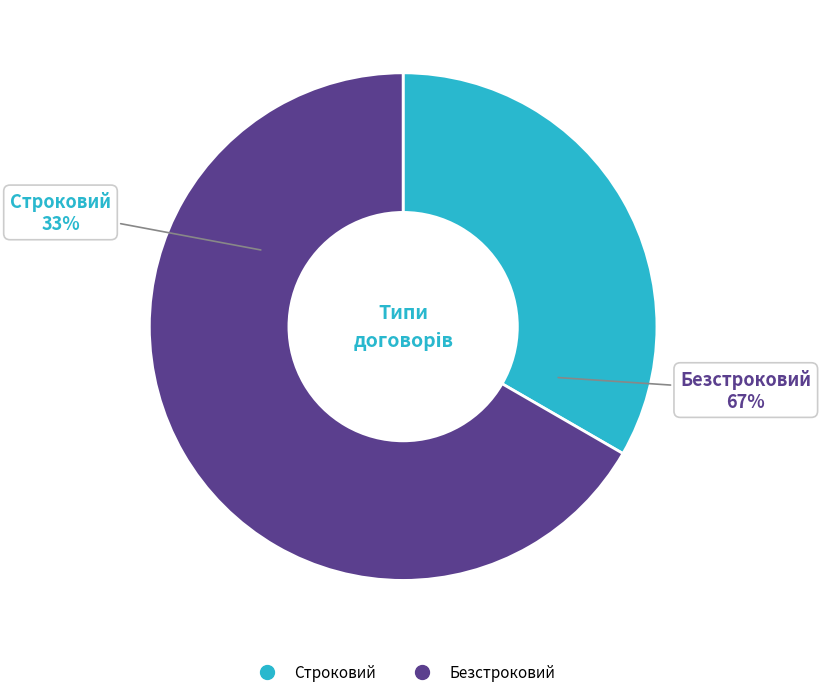

Count the number of slices in the pie.

2